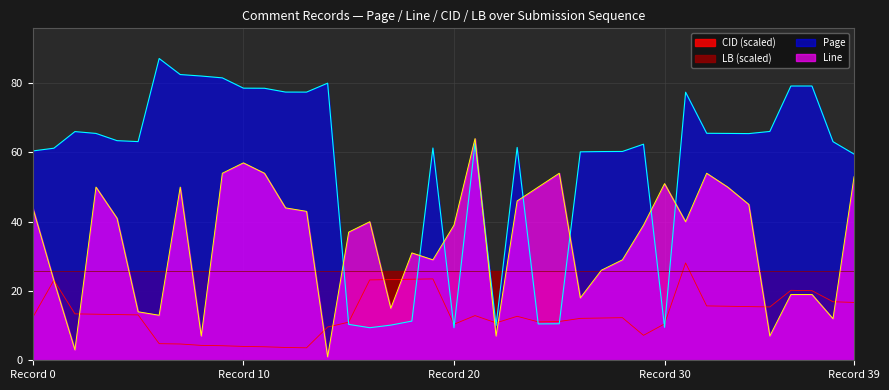

How many interior local valleys does the Line series have?

11